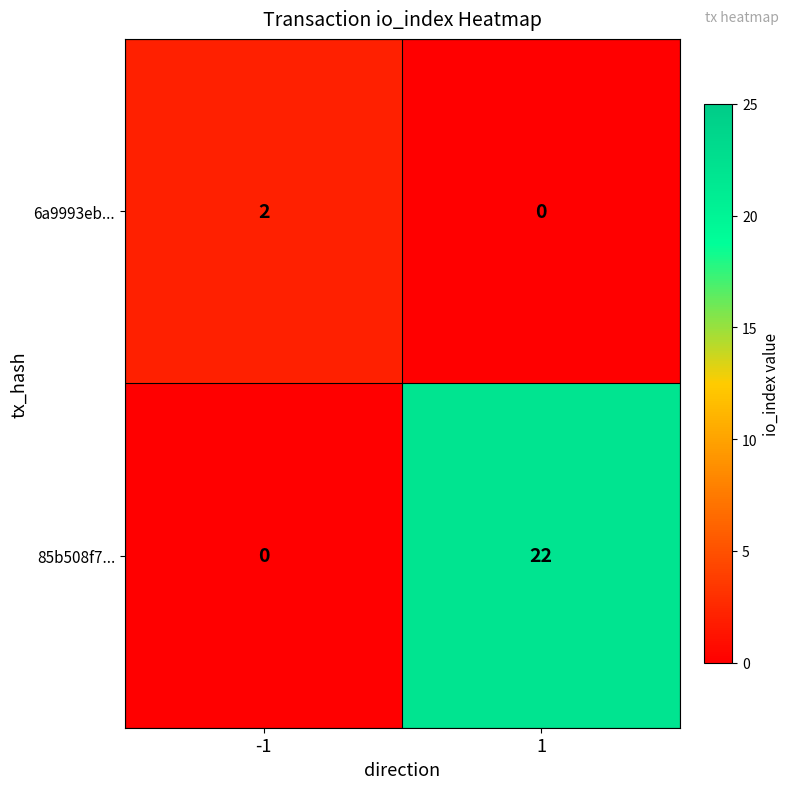

What is the spread (max minus min) of values at 1?

22